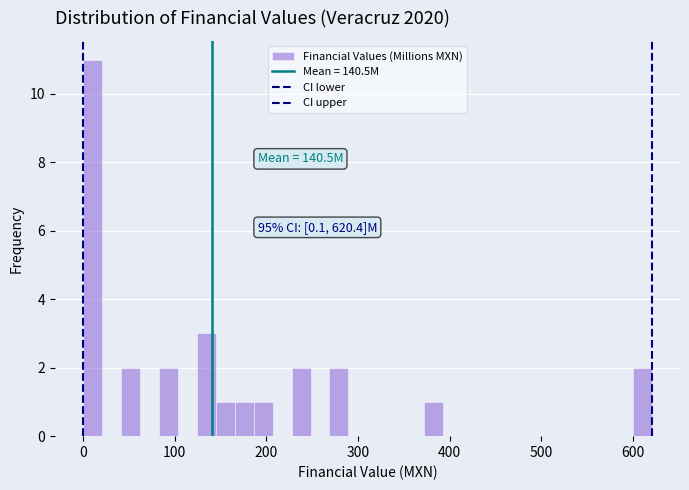

Around what value on the x-axis is the tallest bar? Give the approximate position of its centre, as read against the axis.

10